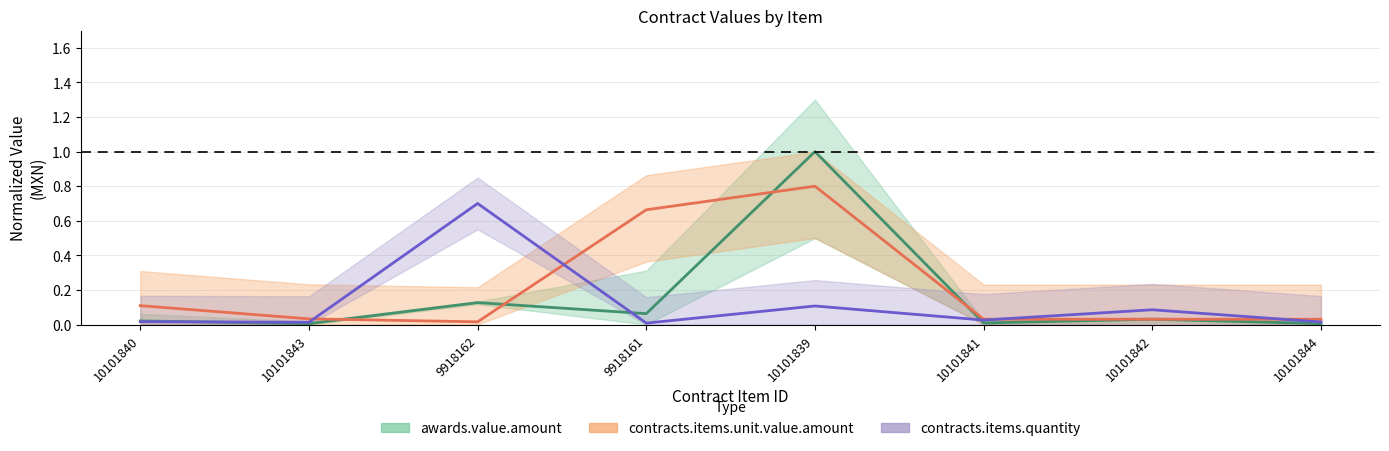

Is the value of awards.value.amount at 10101842 greater than the value of contracts.items.unit.value.amount at 10101839?

No